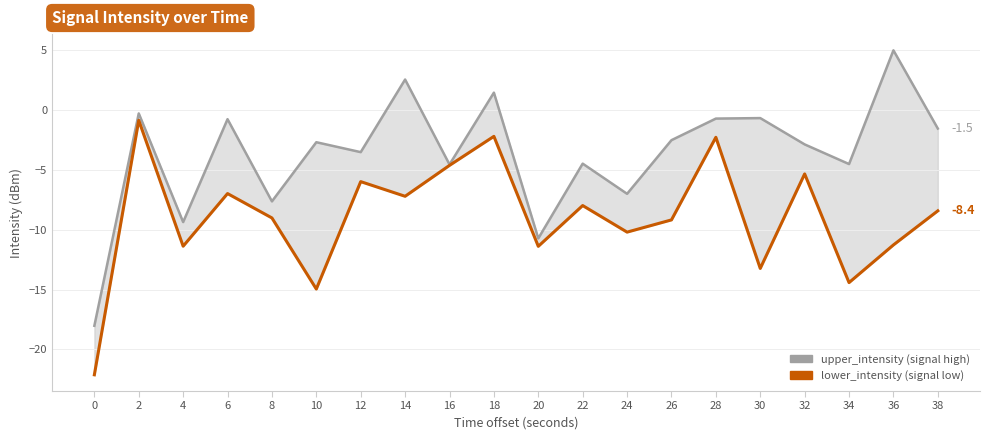

In lower_intensity, how many points are lower than both neighbors (excluding endpoints)?

7